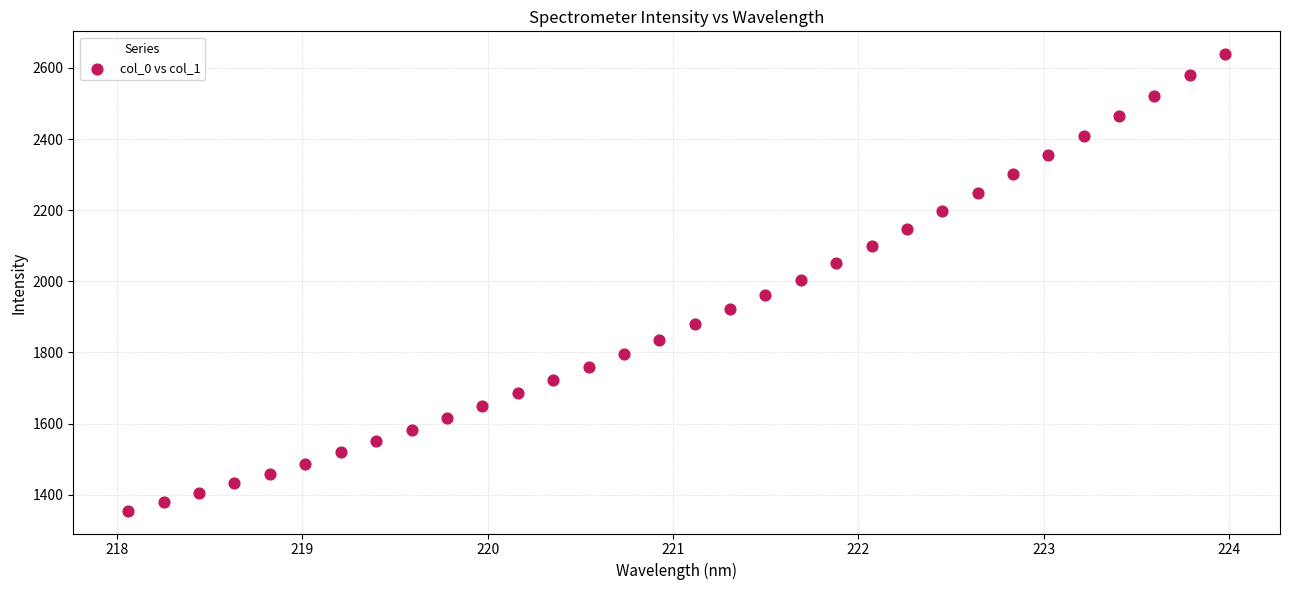

What is the range of Y values (max minus min)?

1283.9